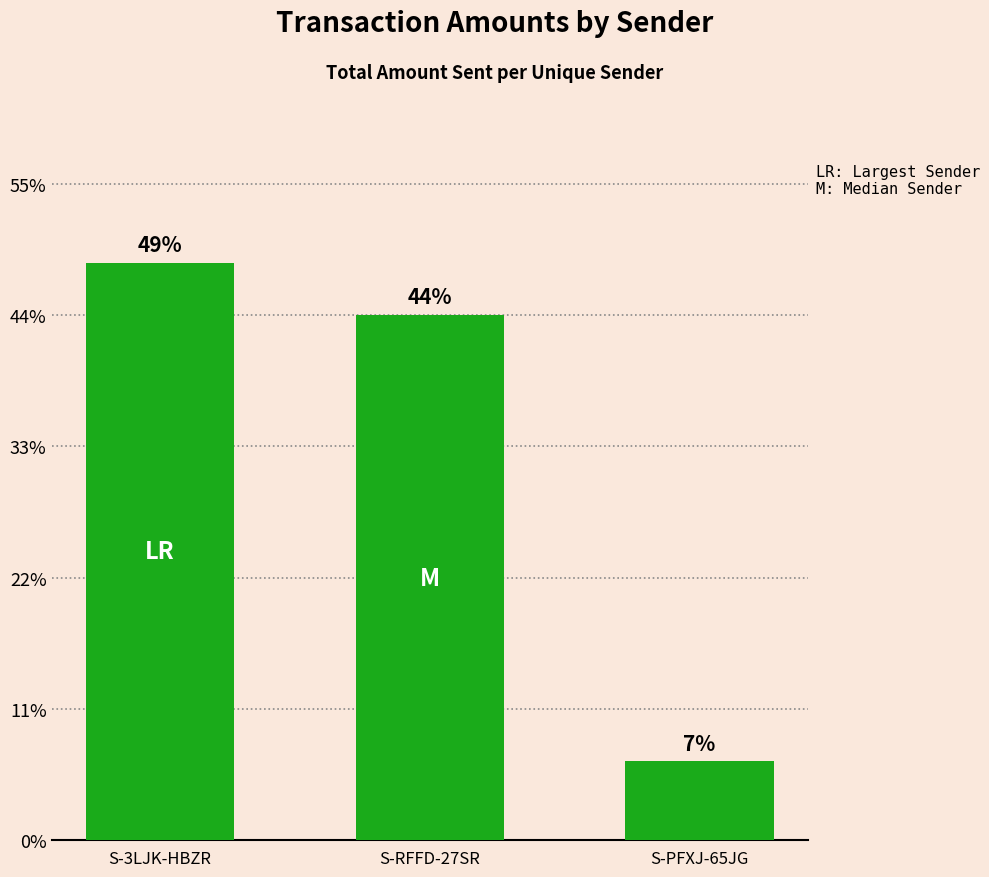

Which has a higher value, S-PFXJ-65JG or S-RFFD-27SR?

S-RFFD-27SR